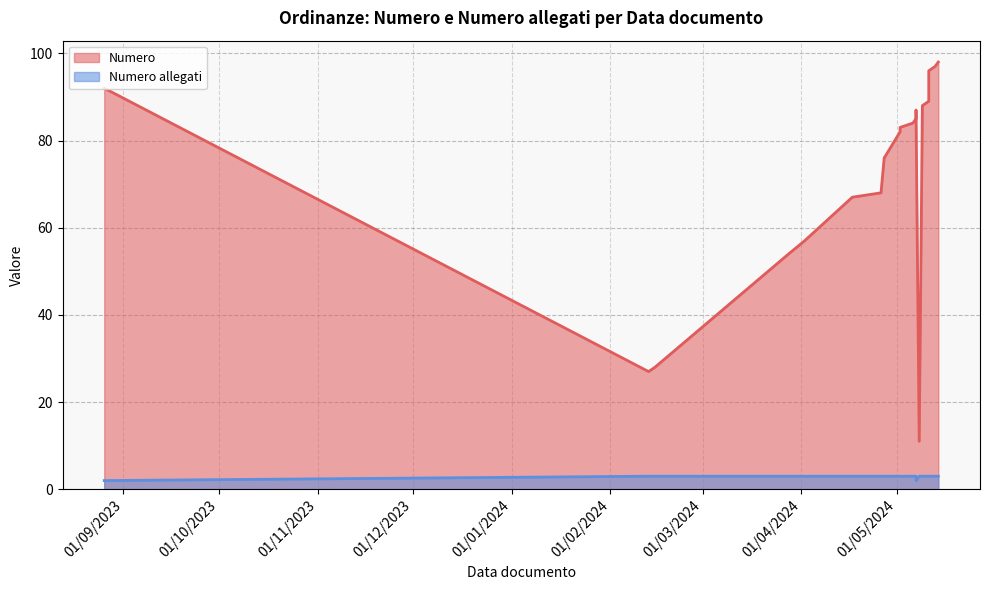

True or false: Numero and Numero allegati cross at least once.

False